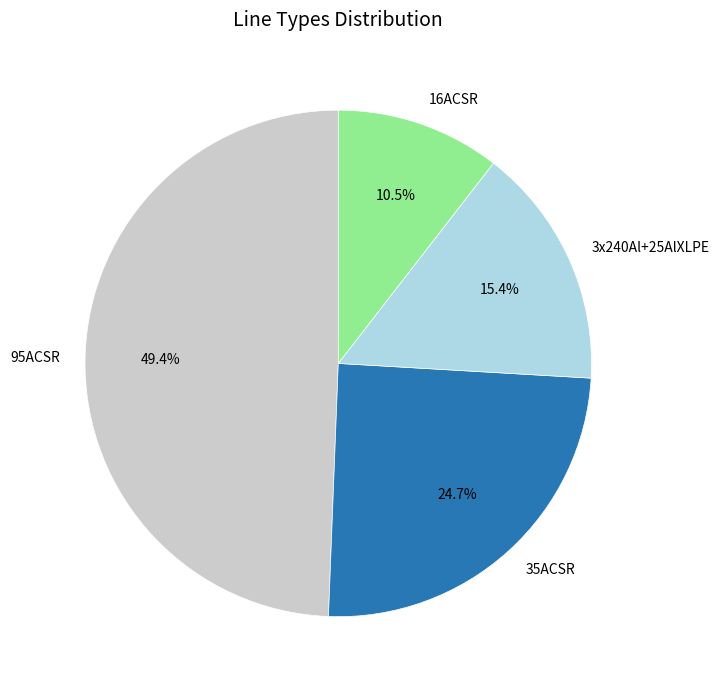

Rank the categories by value from highest to lowest.

95ACSR, 35ACSR, 3x240Al+25AlXLPE, 16ACSR